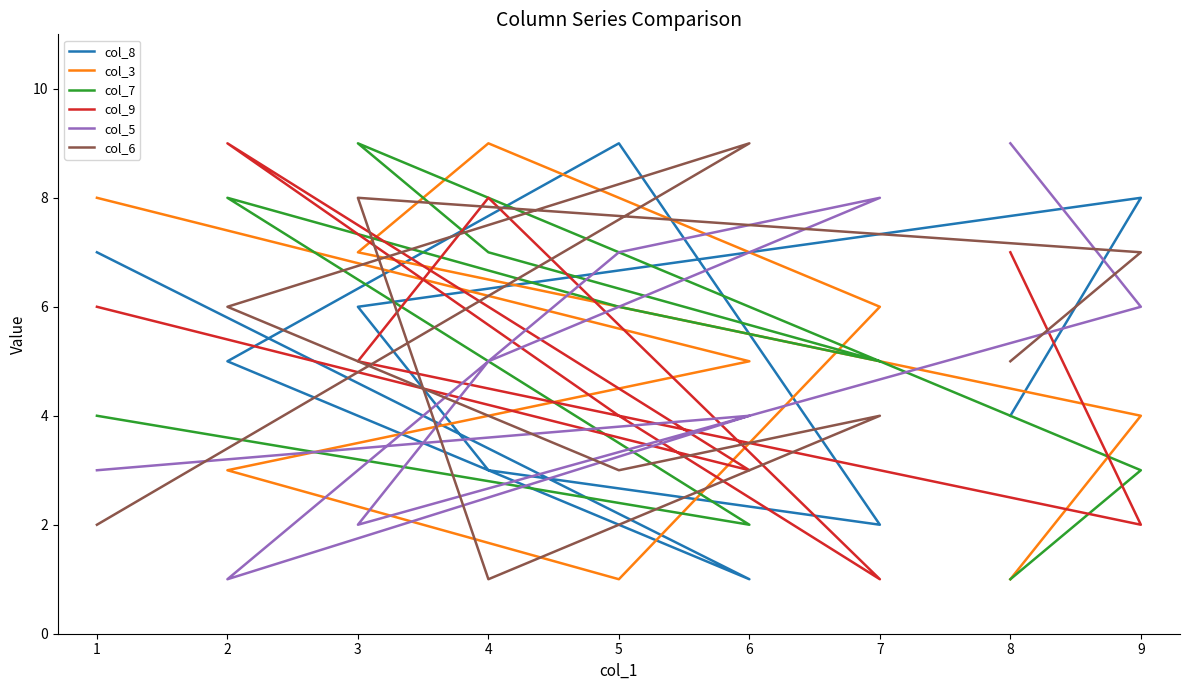

What is the minimum value for col_9?

1